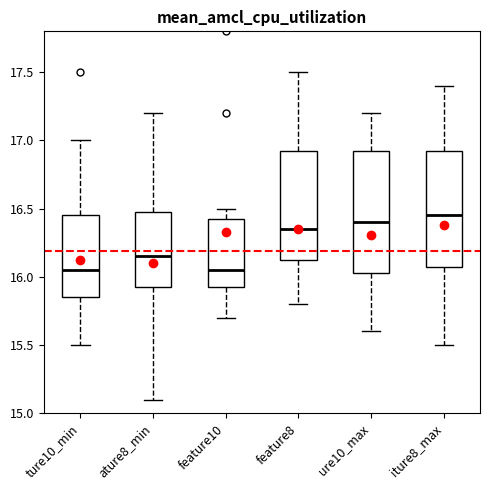

Where is the lower edge of the box for ature8_min on the y-axis? The values are not printed on the chart, so give them approximately, as read against the axis.

15.95